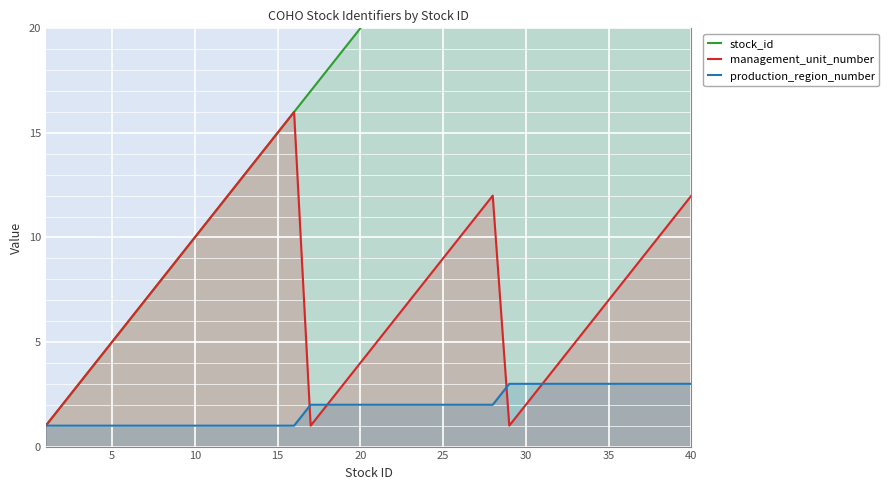

Which series has the largest range (max minus min)?

stock_id